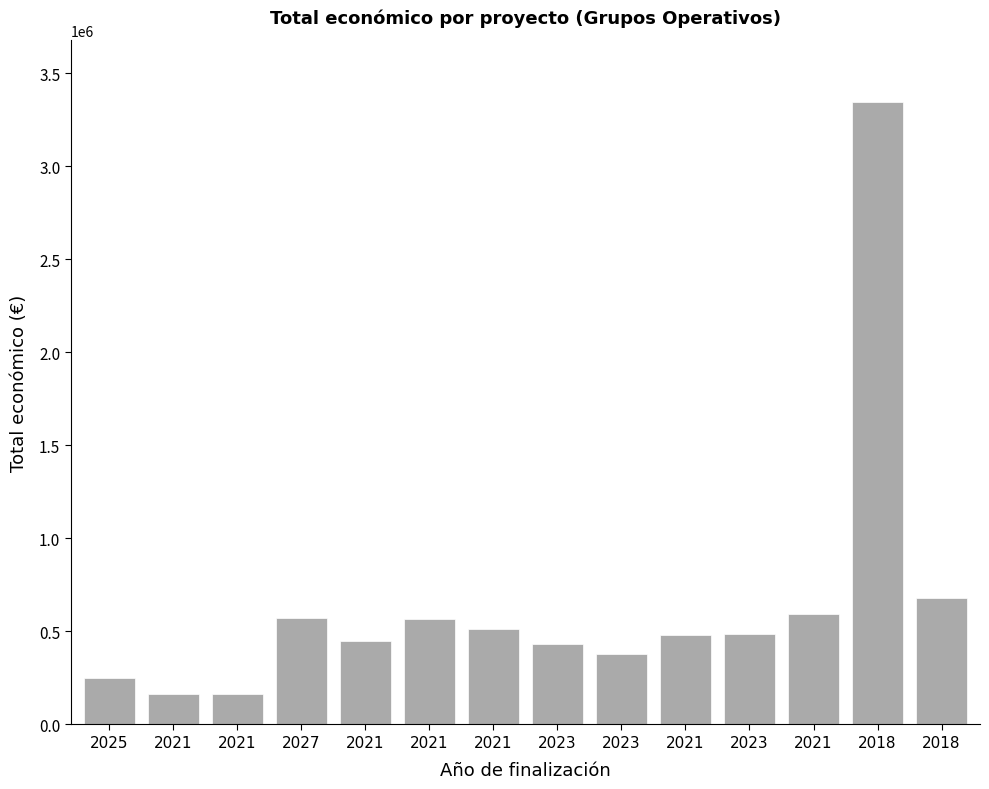

What is the ratio of the value at 2018 to the value at 2021?

5.9